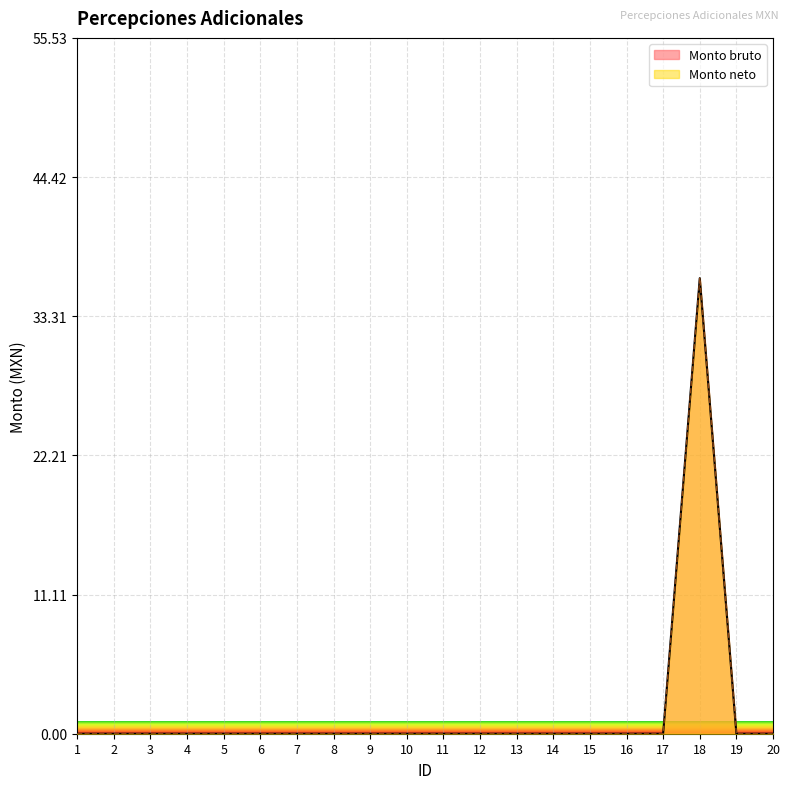

Count the number of data series in this chart.

2